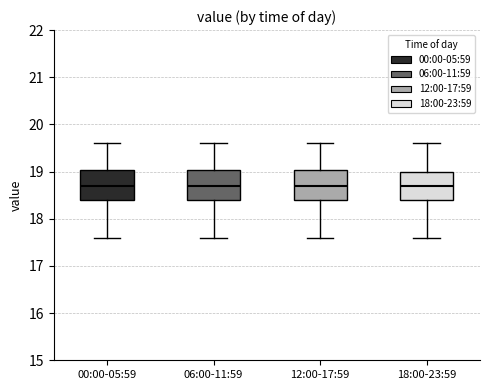

Where does the upper whisker of the box for 12:00-17:59 end on the y-axis? The values are not printed on the chart, so give them approximately, as read against the axis.

19.6